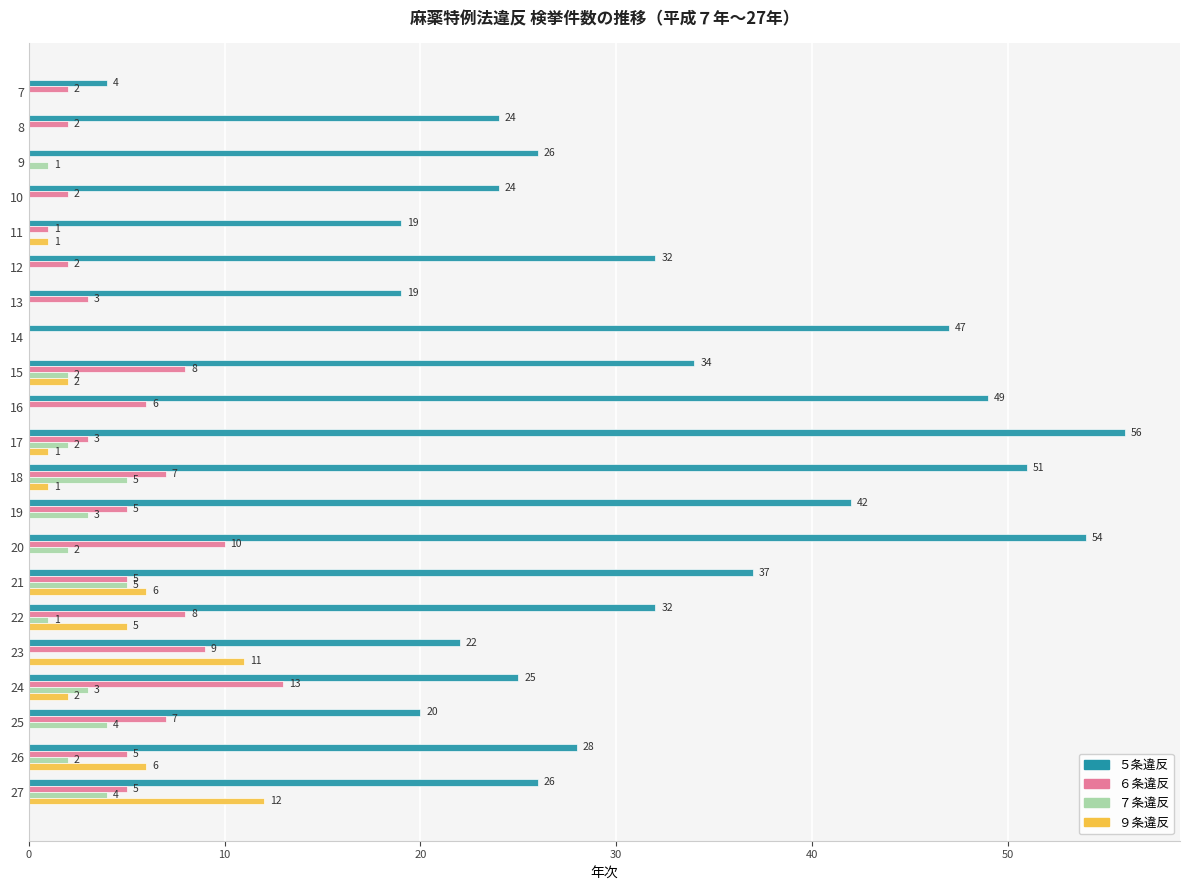

Which series changed the most between 8 and 18?

５条違反